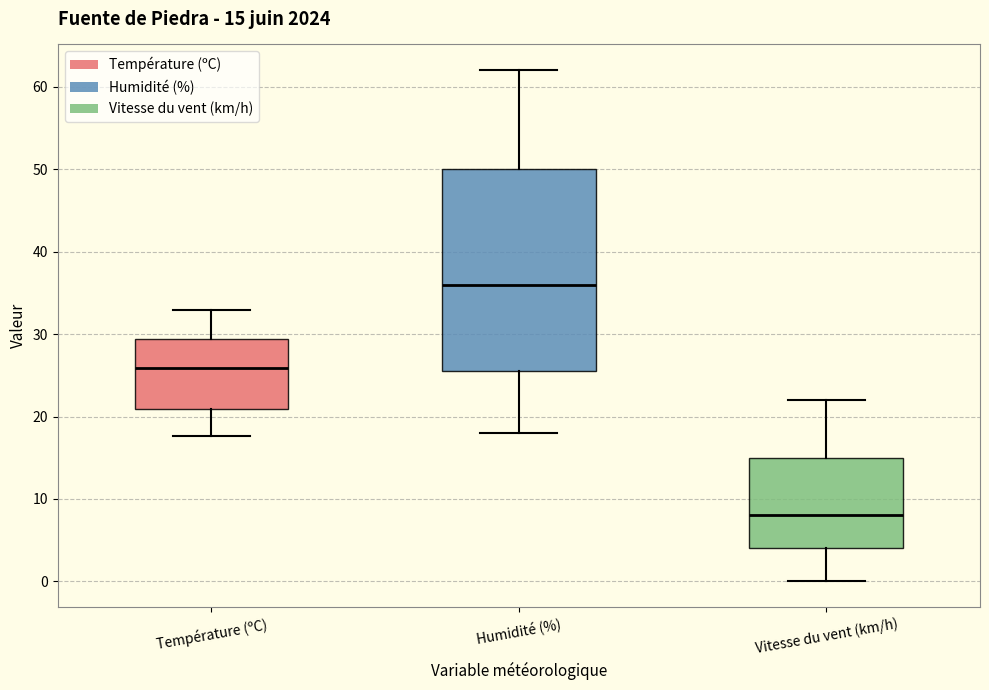

Which box's median line is the highest?

Humidité (%)